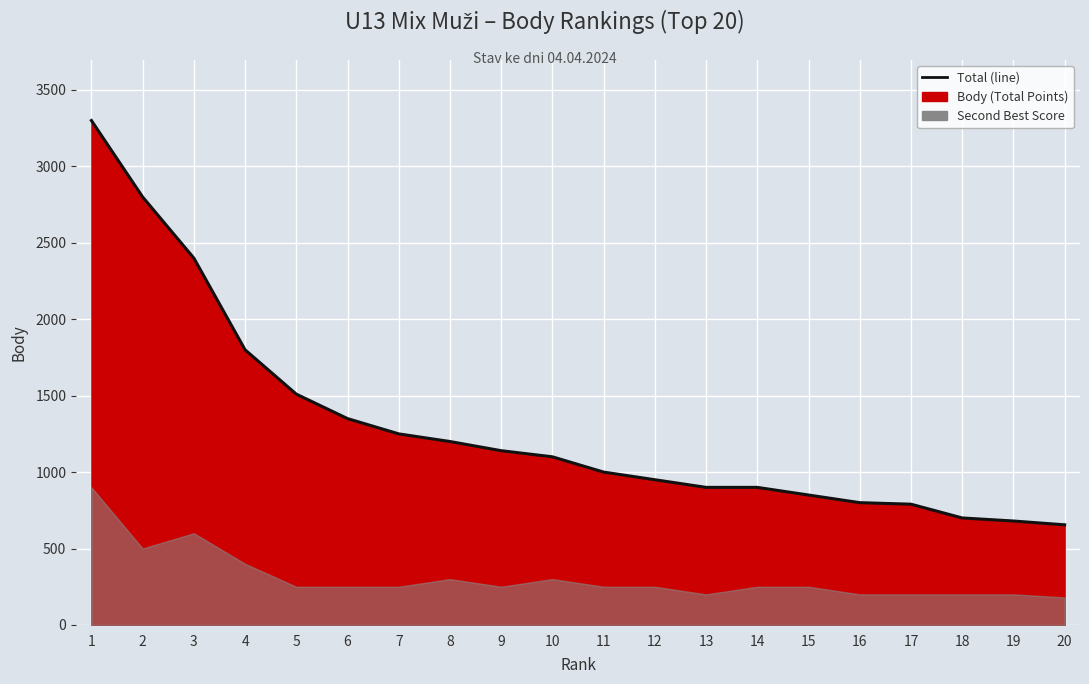

Reading right to left, transcribe all the data shown in this chart.

655	680	700	790	800	850	900	900	950	1000	1100	1140	1200	1250	1350	1510	1800	2400	2800	3300